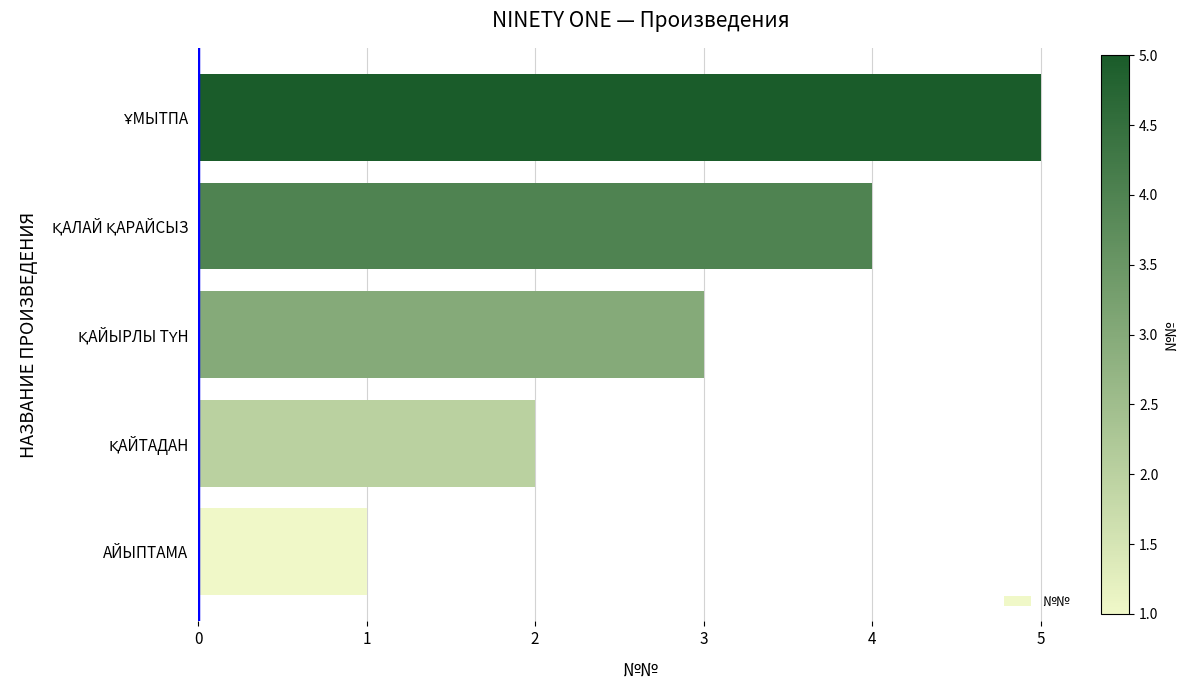

What is the sum of all values?

15